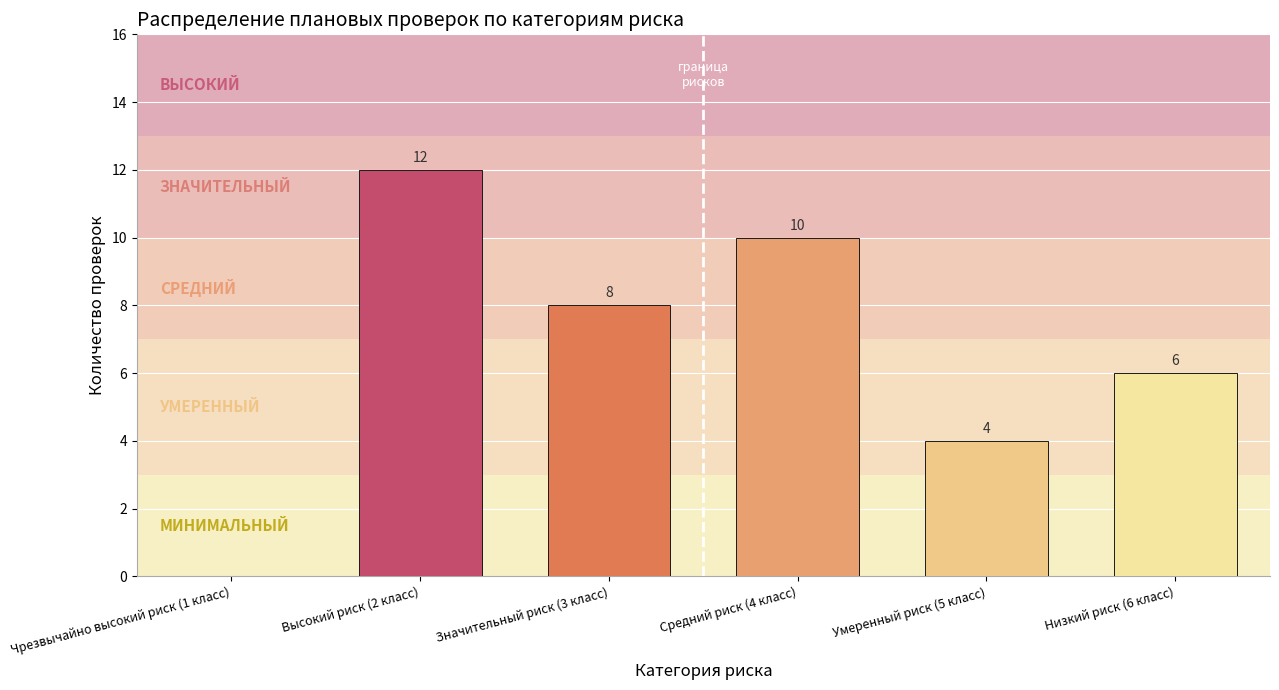

Reading left to right, what are all the values shown in this chart?

Чрезвычайно высокий риск (1 класс)=0	Высокий риск (2 класс)=12	Значительный риск (3 класс)=8	Средний риск (4 класс)=10	Умеренный риск (5 класс)=4	Низкий риск (6 класс)=6